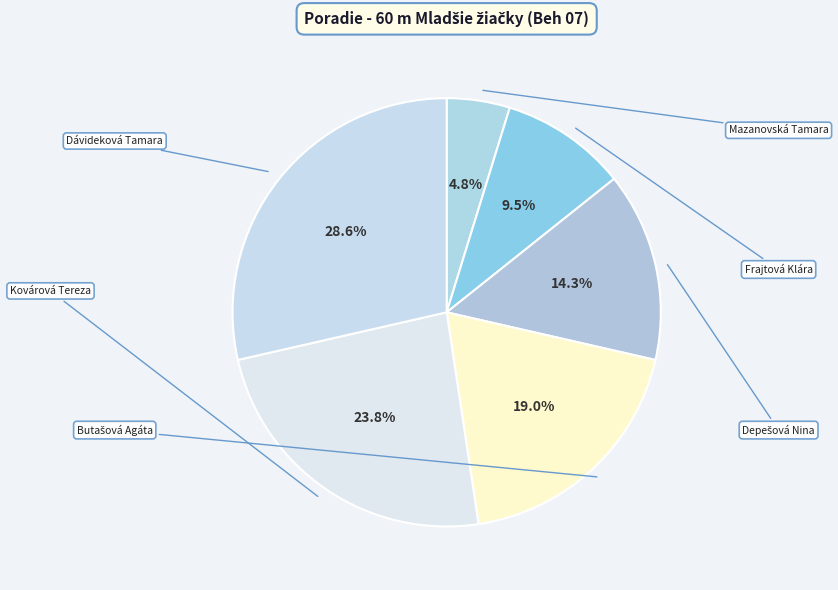

To the nearest percent, what portion does Kovárová Tereza represent?

24%